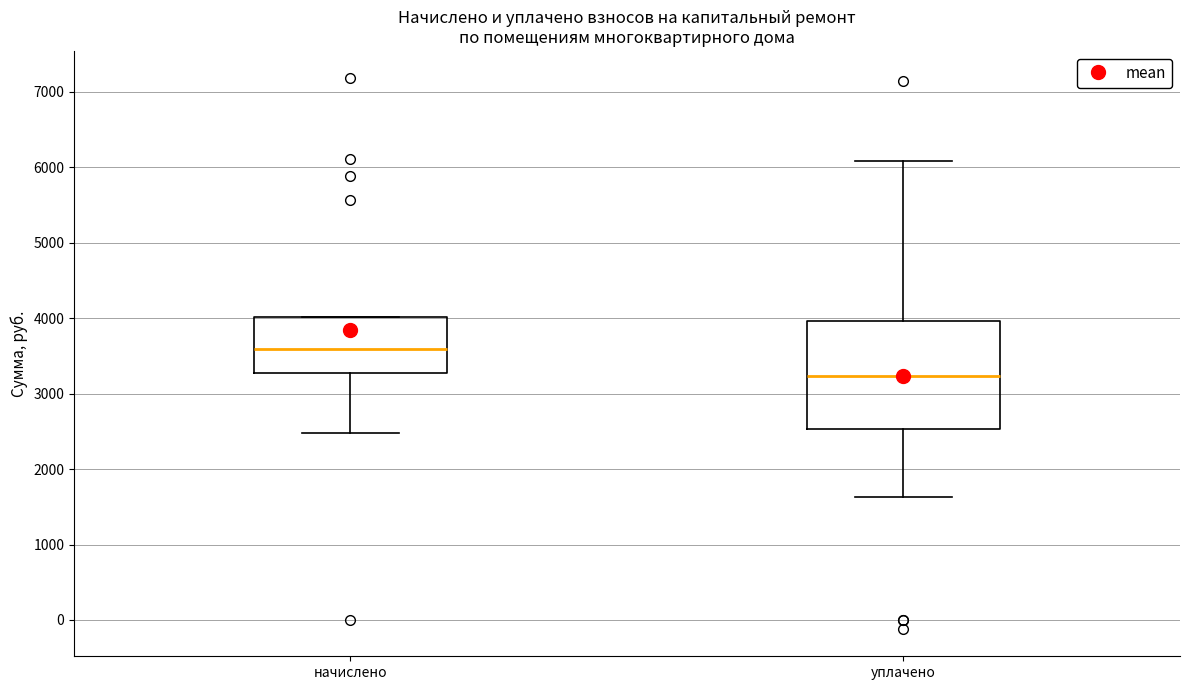

Which box is the tallest, from its lower edge to its upper edge?

уплачено